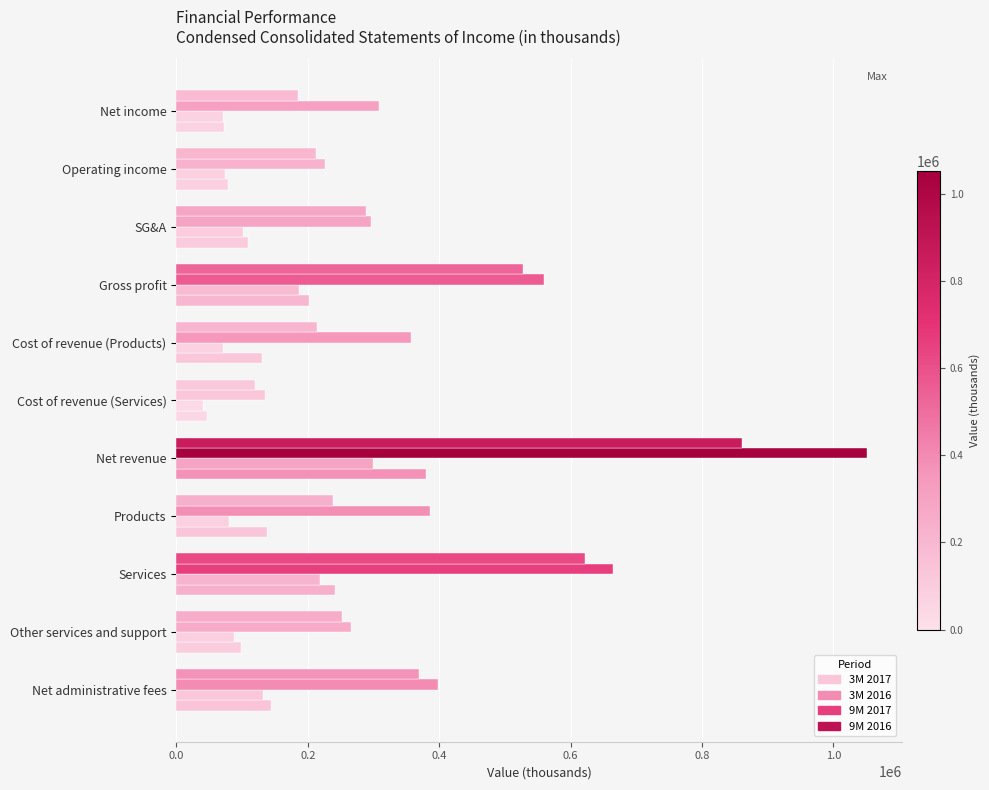

Count the number of categories in the chart.

11